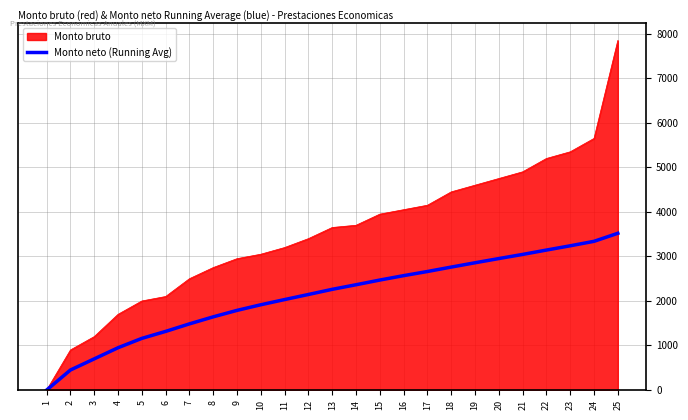

Which series has the largest range (max minus min)?

Monto bruto